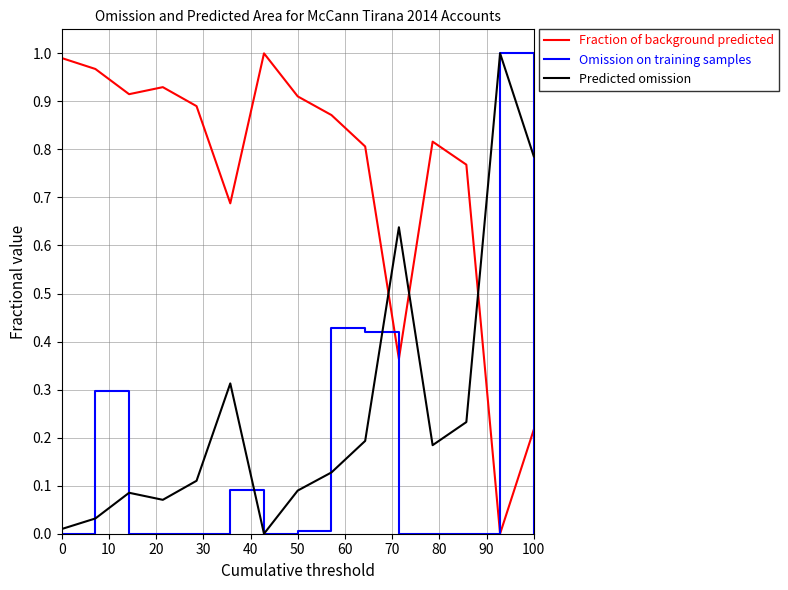

Rank the series by their average value, from lowest to highest.

Omission on training samples, Predicted omission, Fraction of background predicted